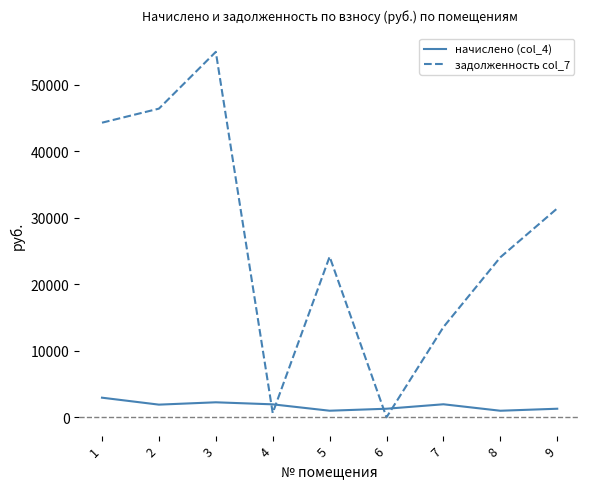

What is the sum of the начислено (col_4) values at 5 and 8?

1981.2